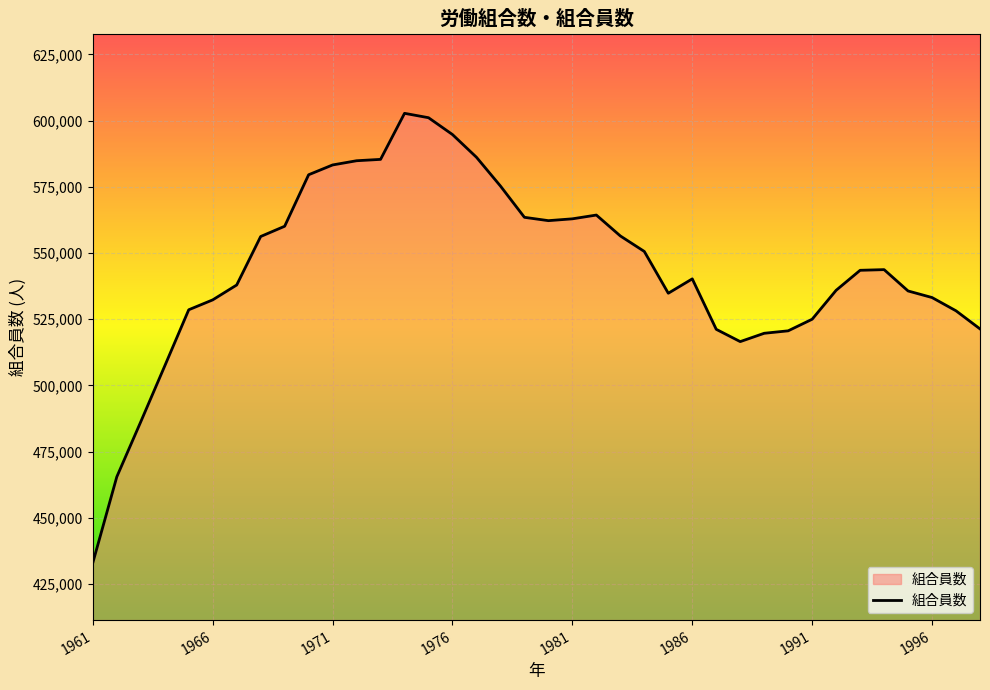

What is the minimum value shown in the chart?

433035